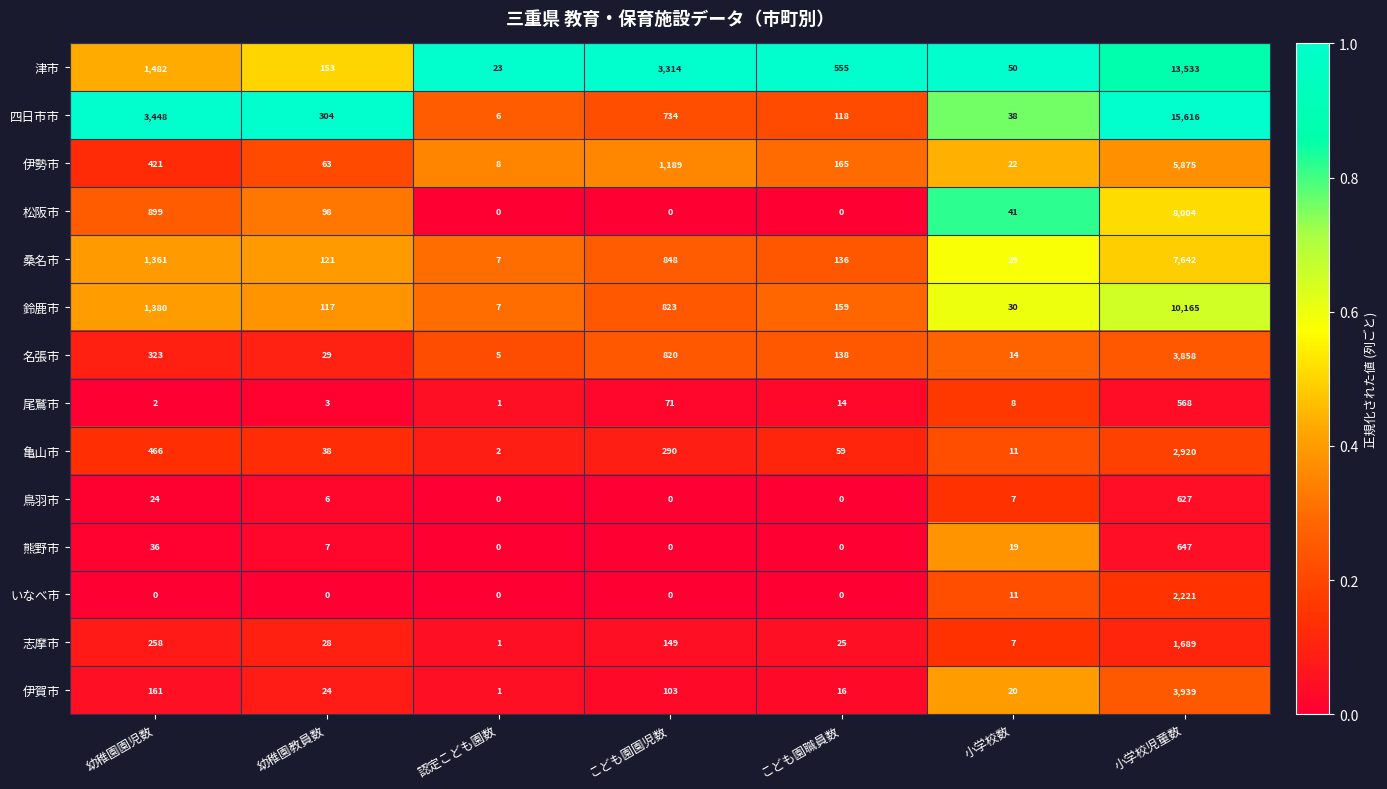

List the labels in order of 尾鷲市 value, smallest first.

認定こども園数, 幼稚園園児数, 幼稚園教員数, 小学校数, こども園職員数, こども園園児数, 小学校児童数